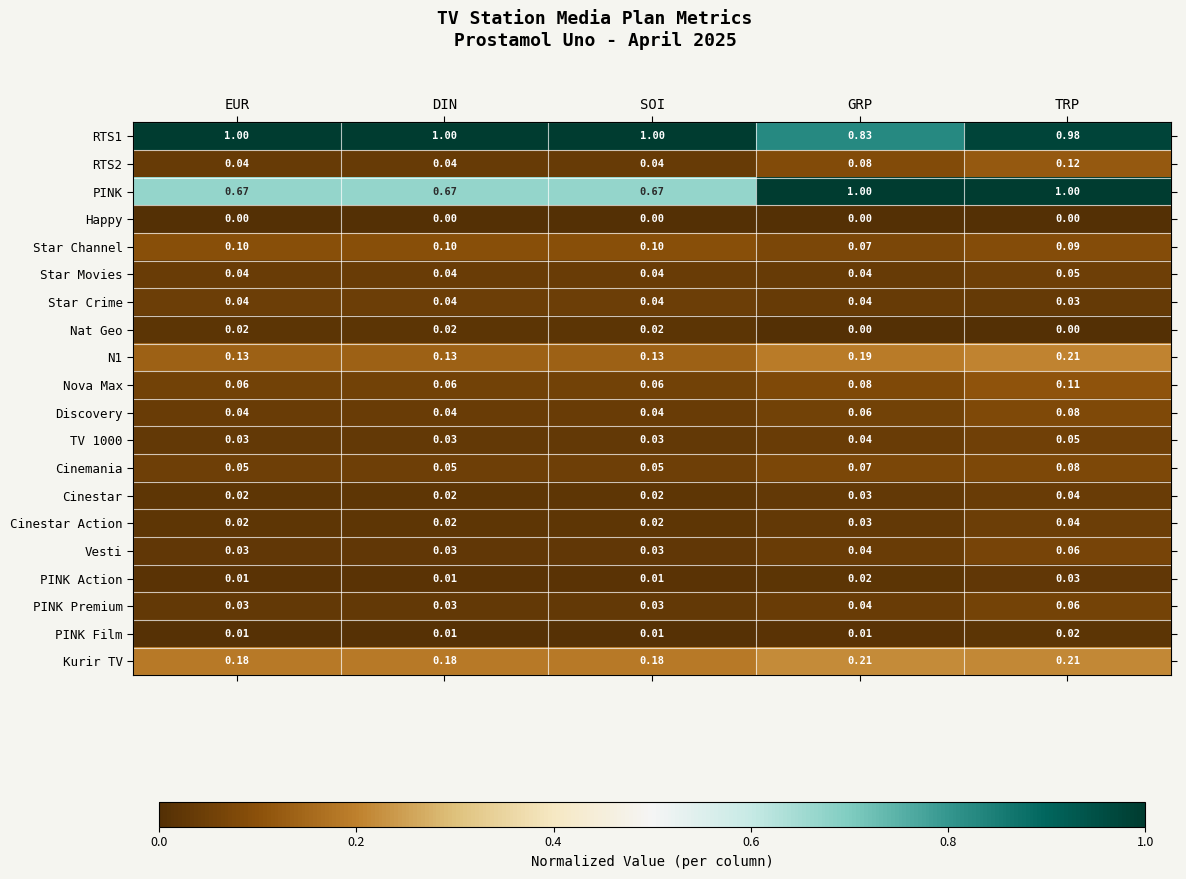

Which series has the widest spread of values?

PINK